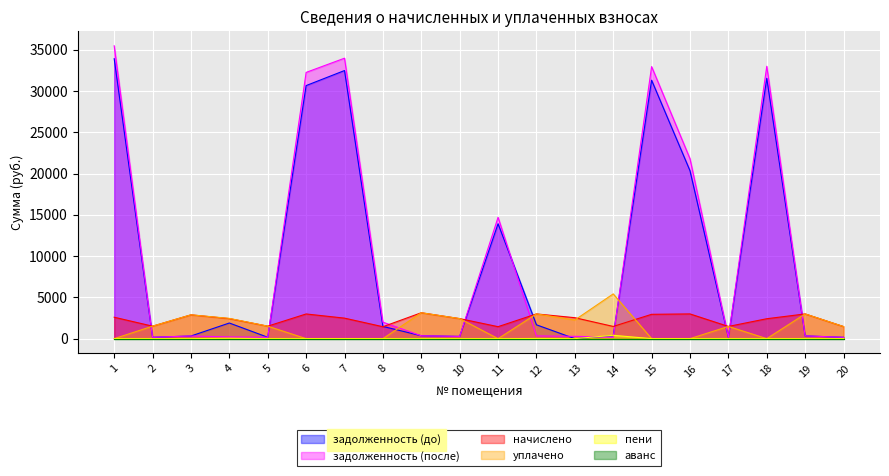

Count the number of data series in this chart.

6